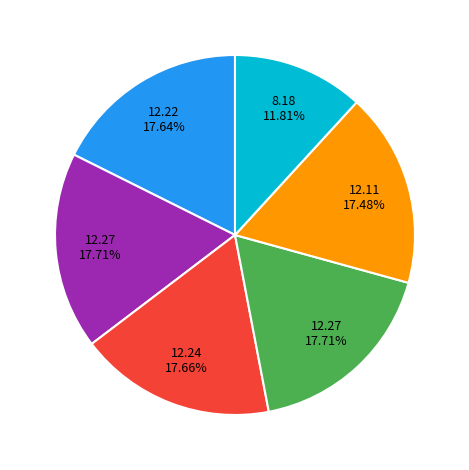

How many segments does this pie chart have?

6